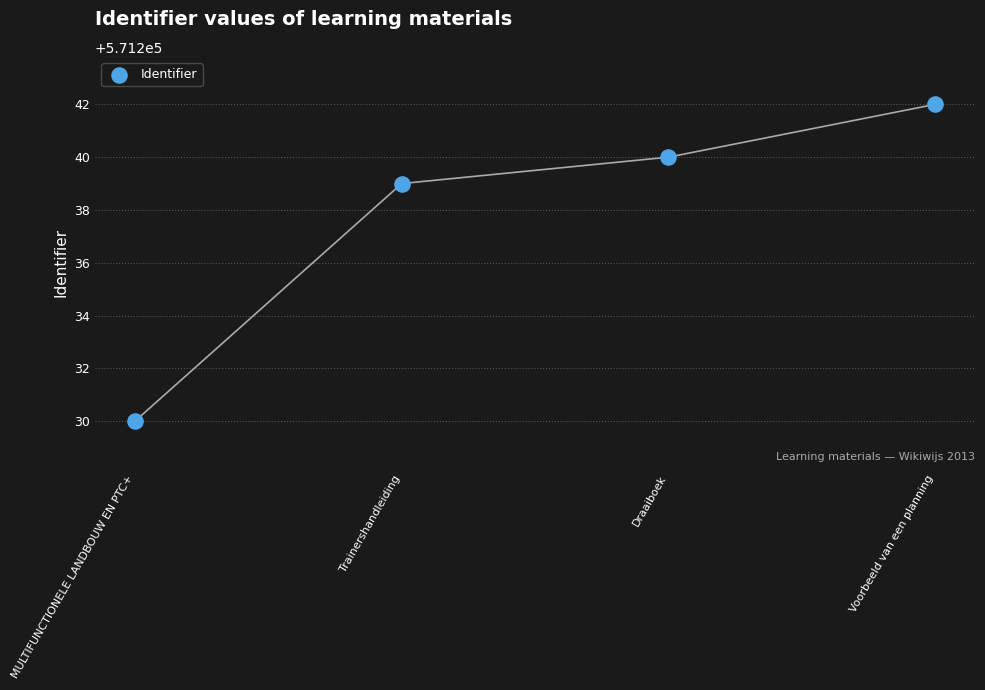

What Y value in the scatter plot is closest to 571236?

571239